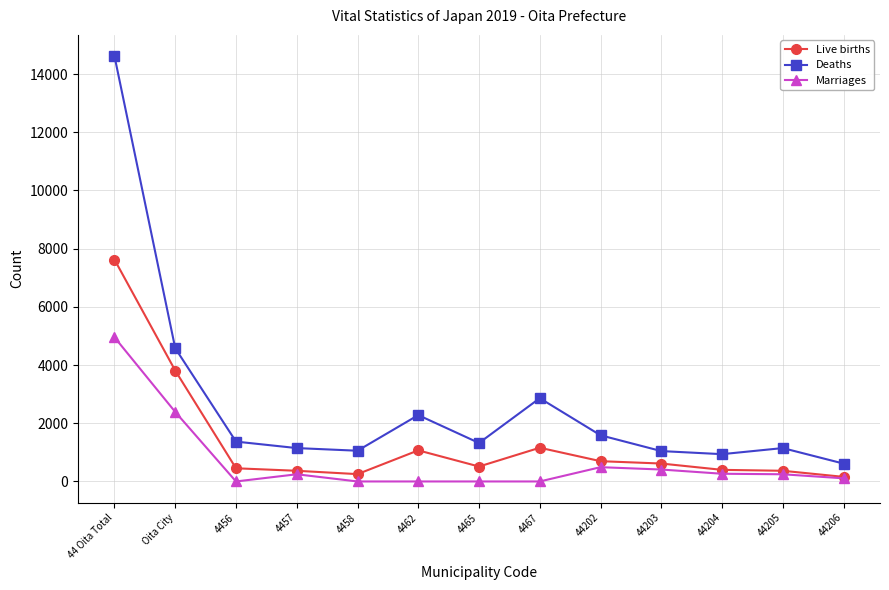

What is the minimum value for Deaths?

614